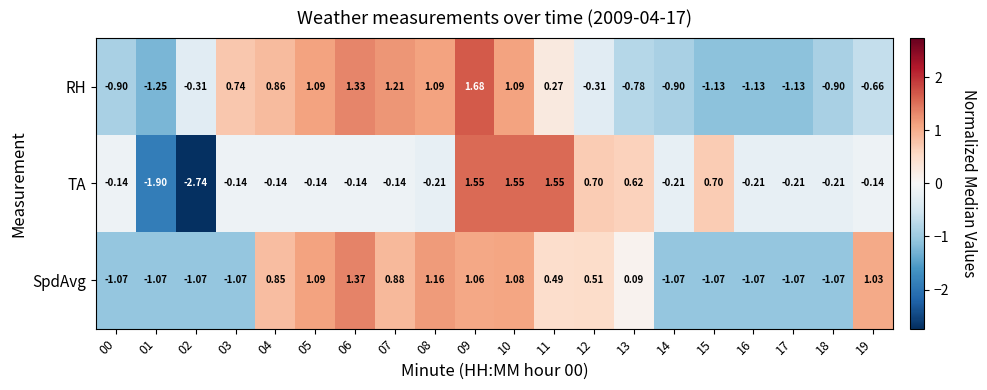

Which series changed the most between 08 and 19?

RH